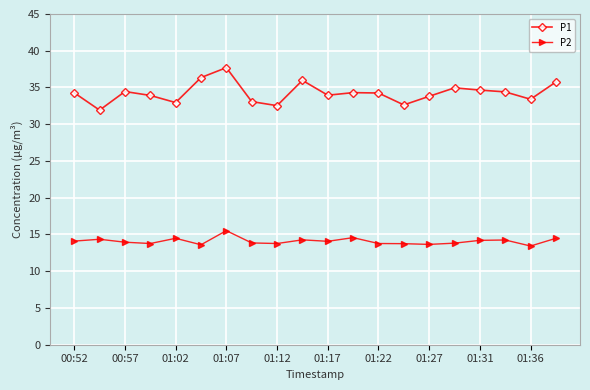

Rank the series by their average value, from lowest to highest.

P2, P1